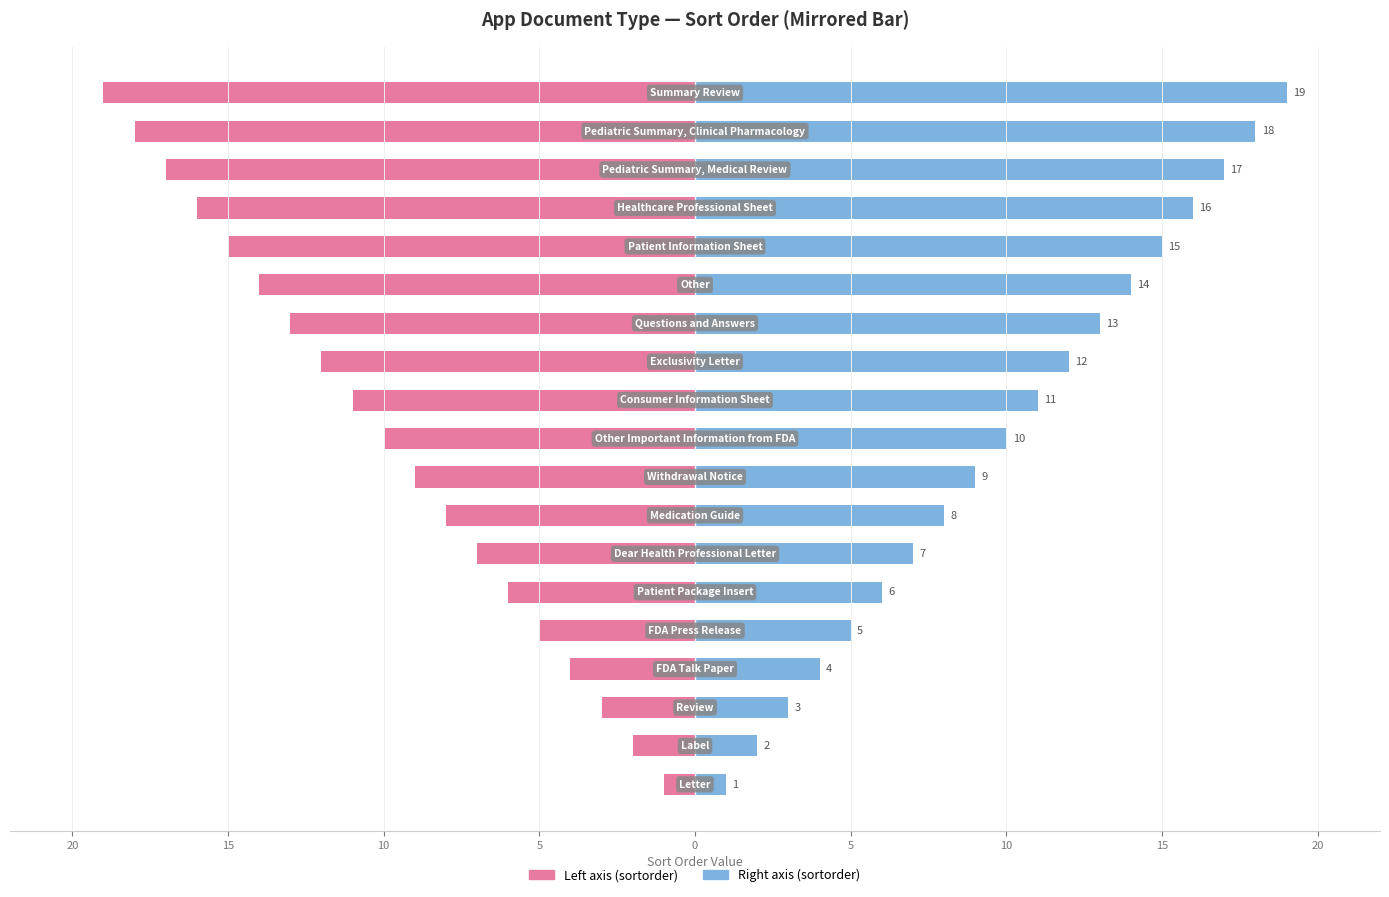

Which series has the largest range (max minus min)?

sortorder (left)